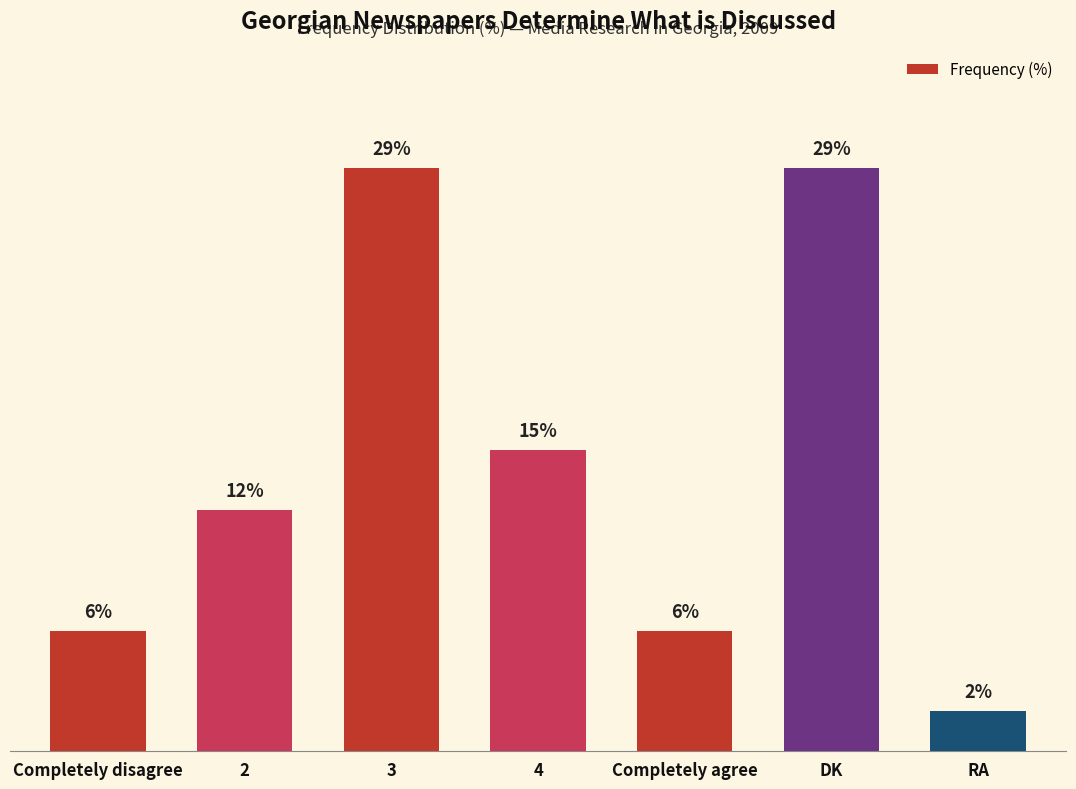

At which category does the chart reach its minimum across all series?

RA